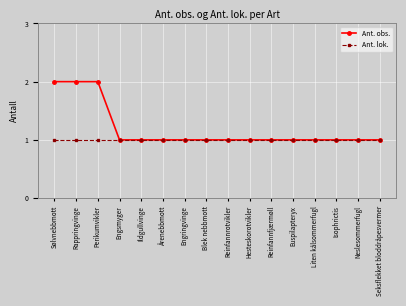

What value does the Ant. lok. series have at Blek nebbmott?

1